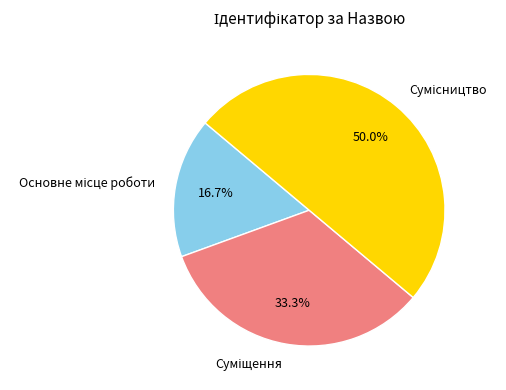

Count the number of slices in the pie.

3